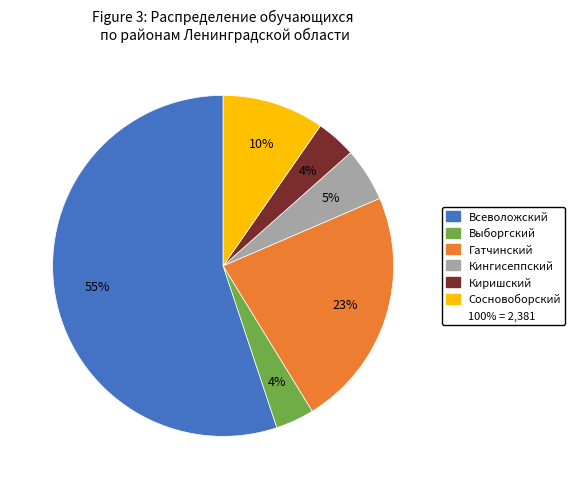

How many segments does this pie chart have?

6